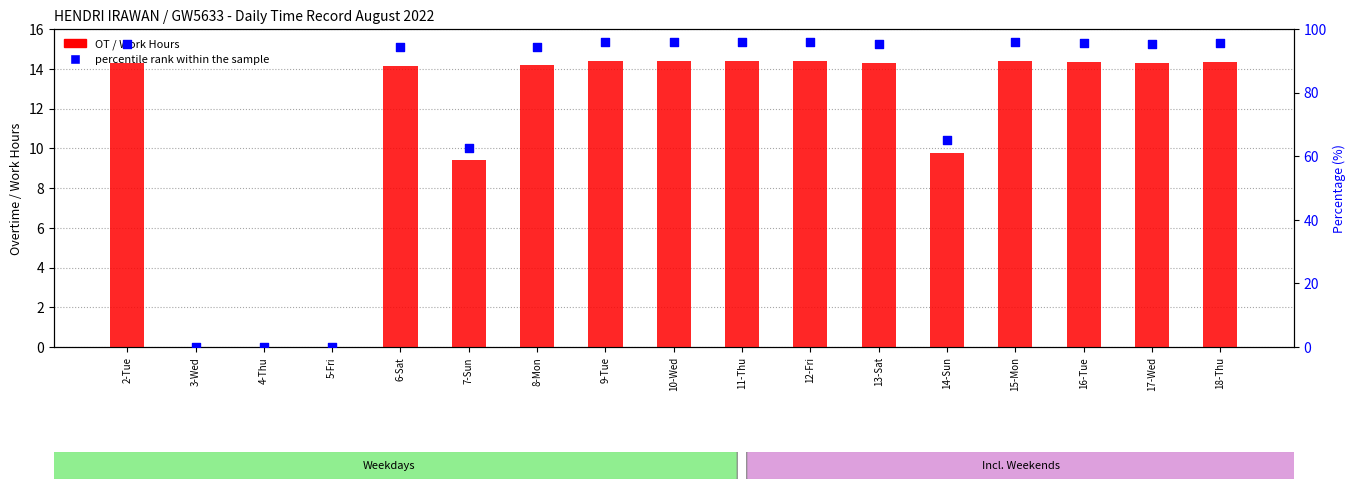

At how many categories does at least one series exceed 47?

14